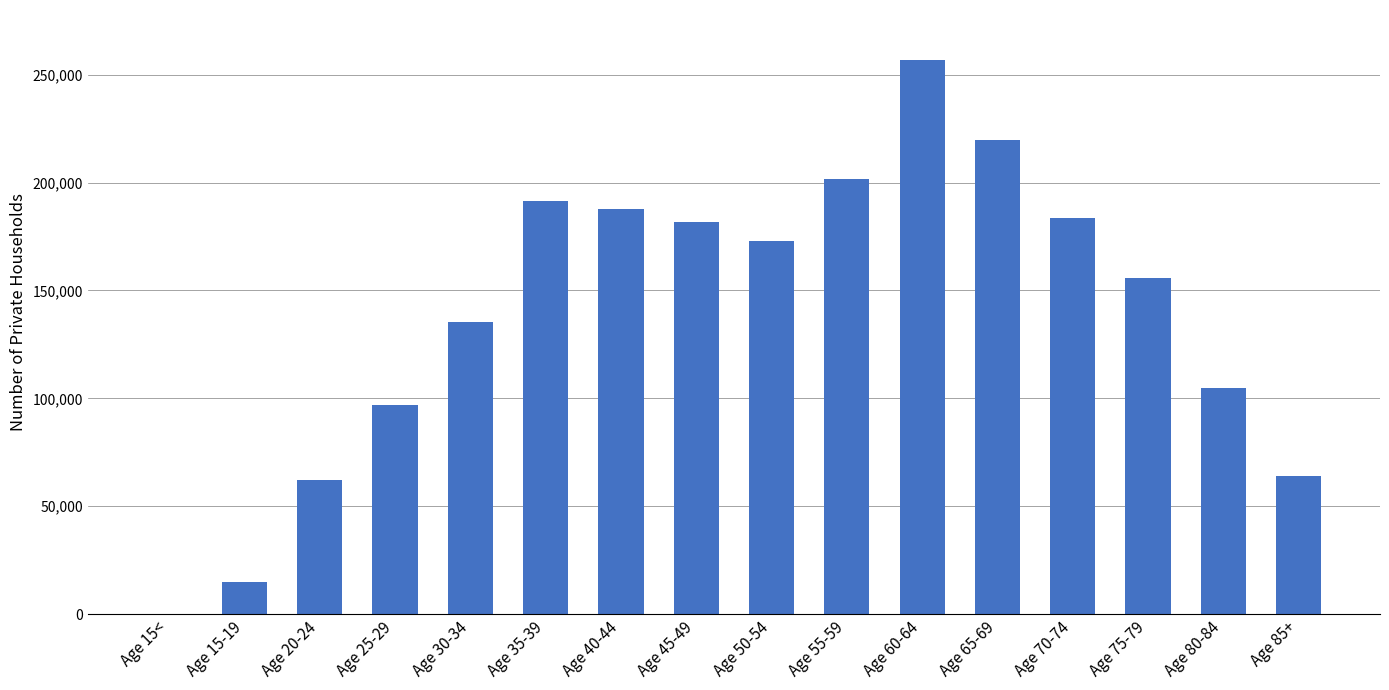

The value at Age 25-29 is 96746. True or false?

True